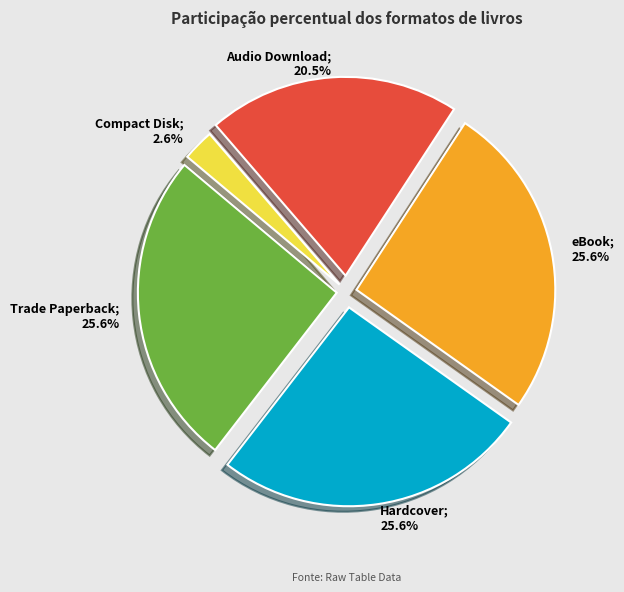

Is there any slice that represents more than half of the pie?

No